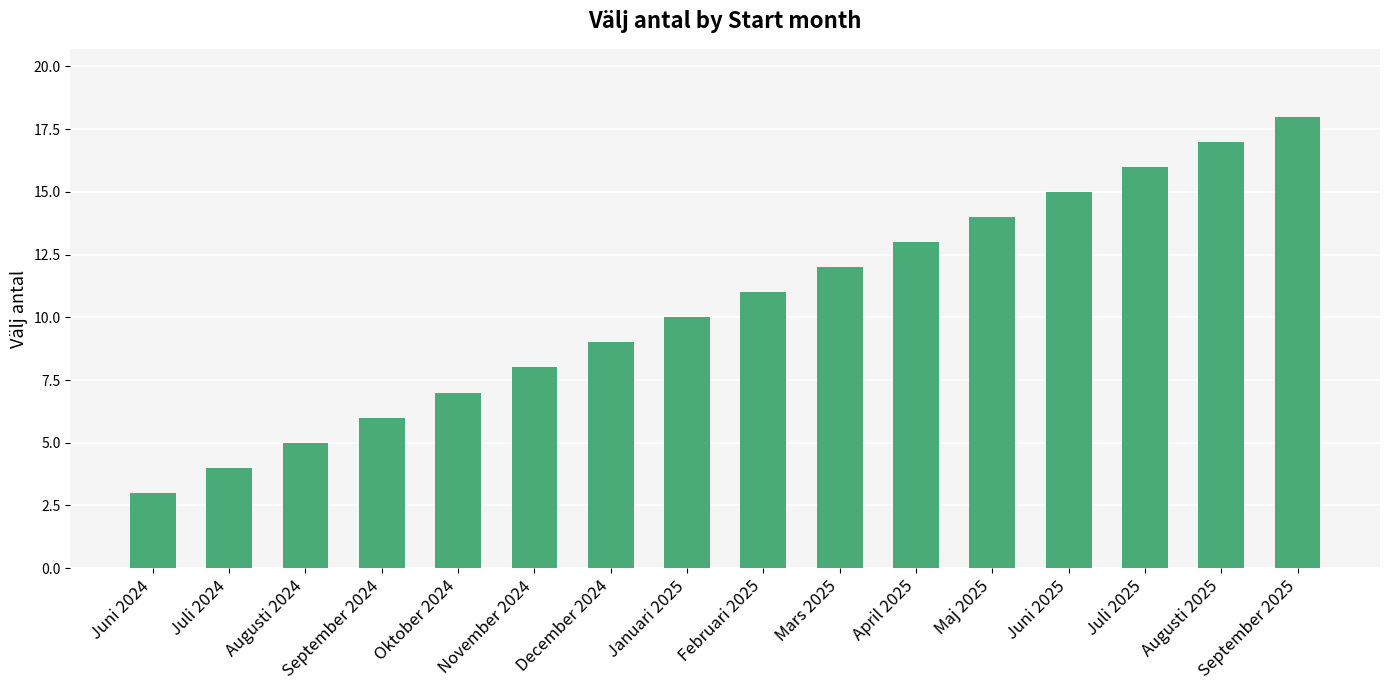

The chart shows a value of 12 at December 2024. True or false?

False